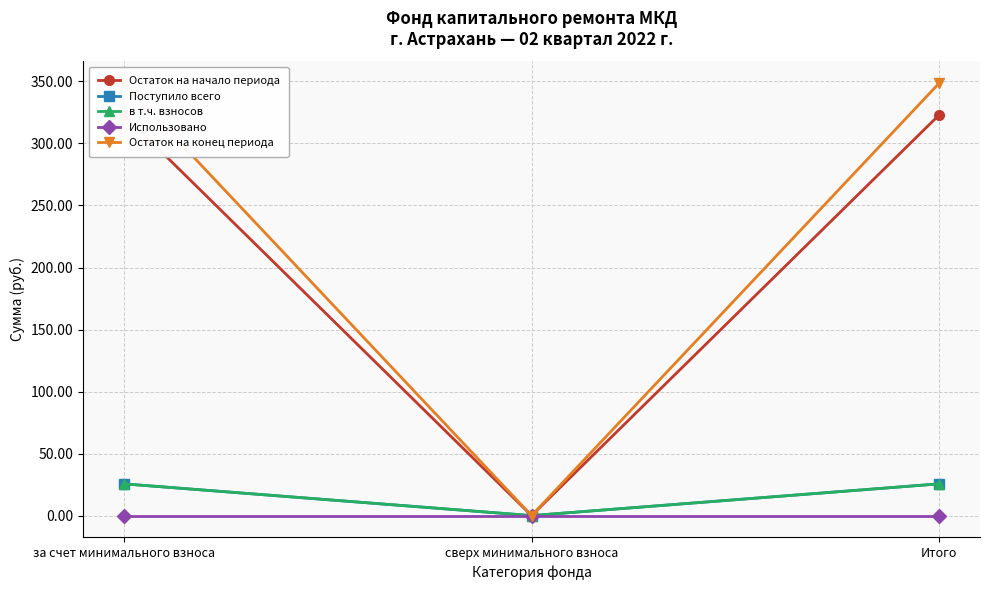

Does the chart display data point markers on the line(s)?

Yes